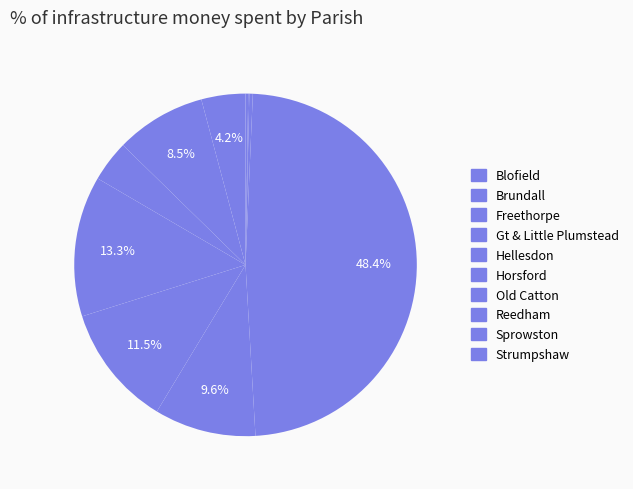

Combined, what portion of the pie is Horsford and Reedham?

9.9%